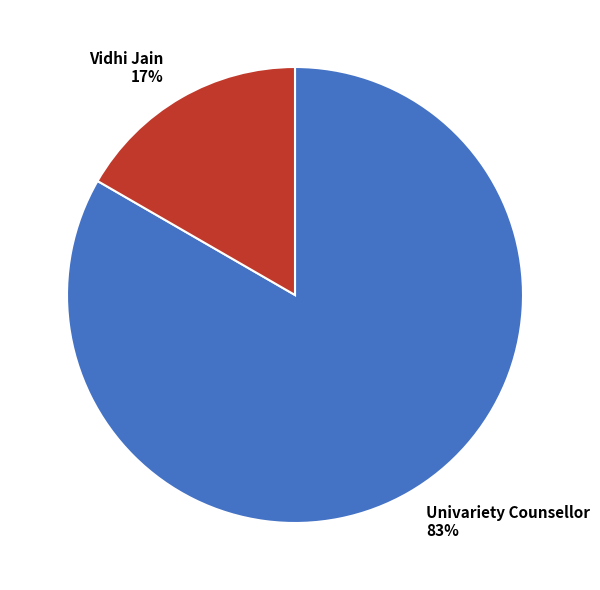

What percentage is the Univariety Counsellor slice, to the nearest percent?

83%